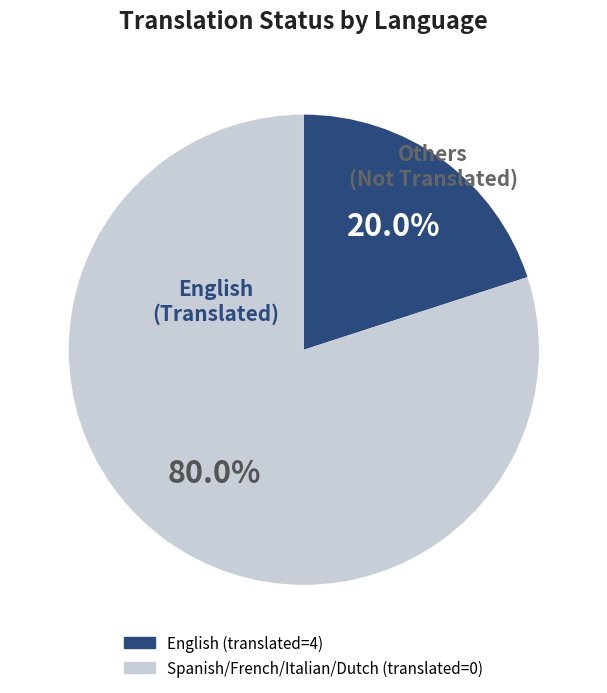

Is there any slice that represents more than half of the pie?

Yes